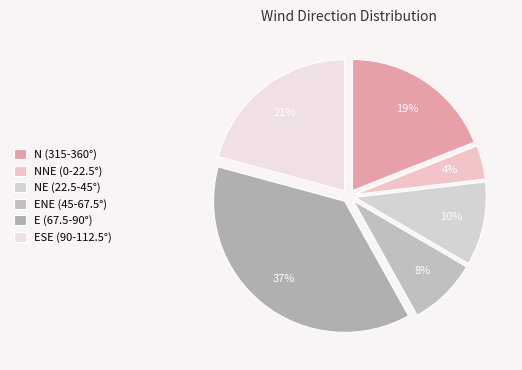

Rank the categories by value from highest to lowest.

E (67.5-90°), ESE (90-112.5°), N (315-360°), NE (22.5-45°), ENE (45-67.5°), NNE (0-22.5°)